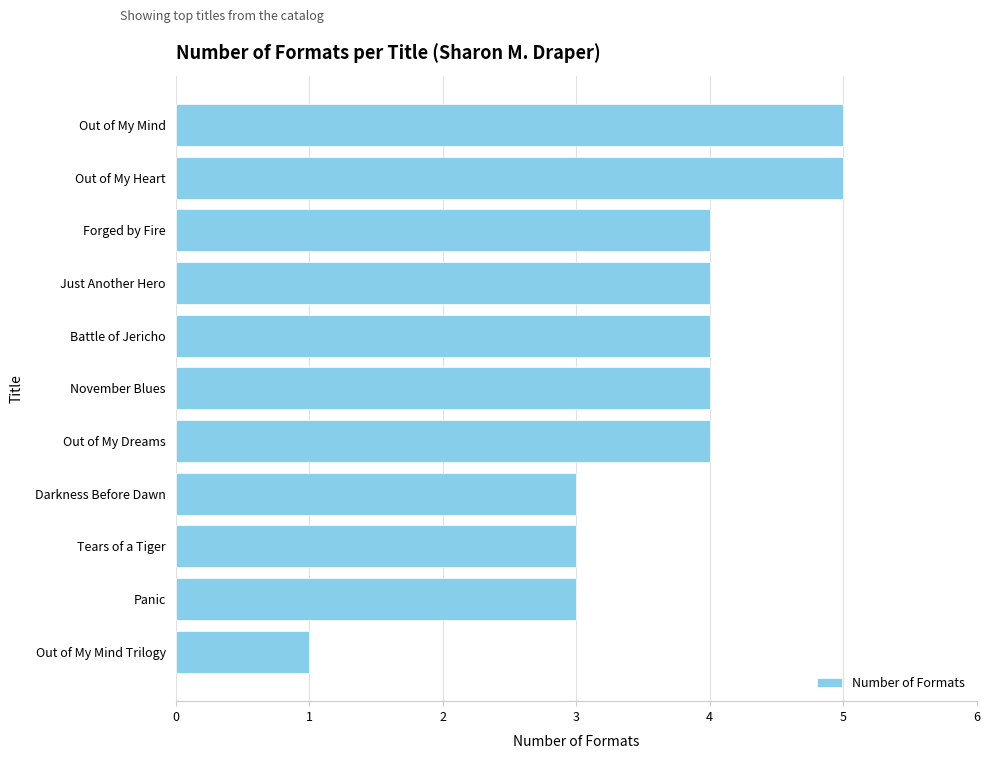

At which category does the chart reach its minimum across all series?

Out of My Mind Trilogy